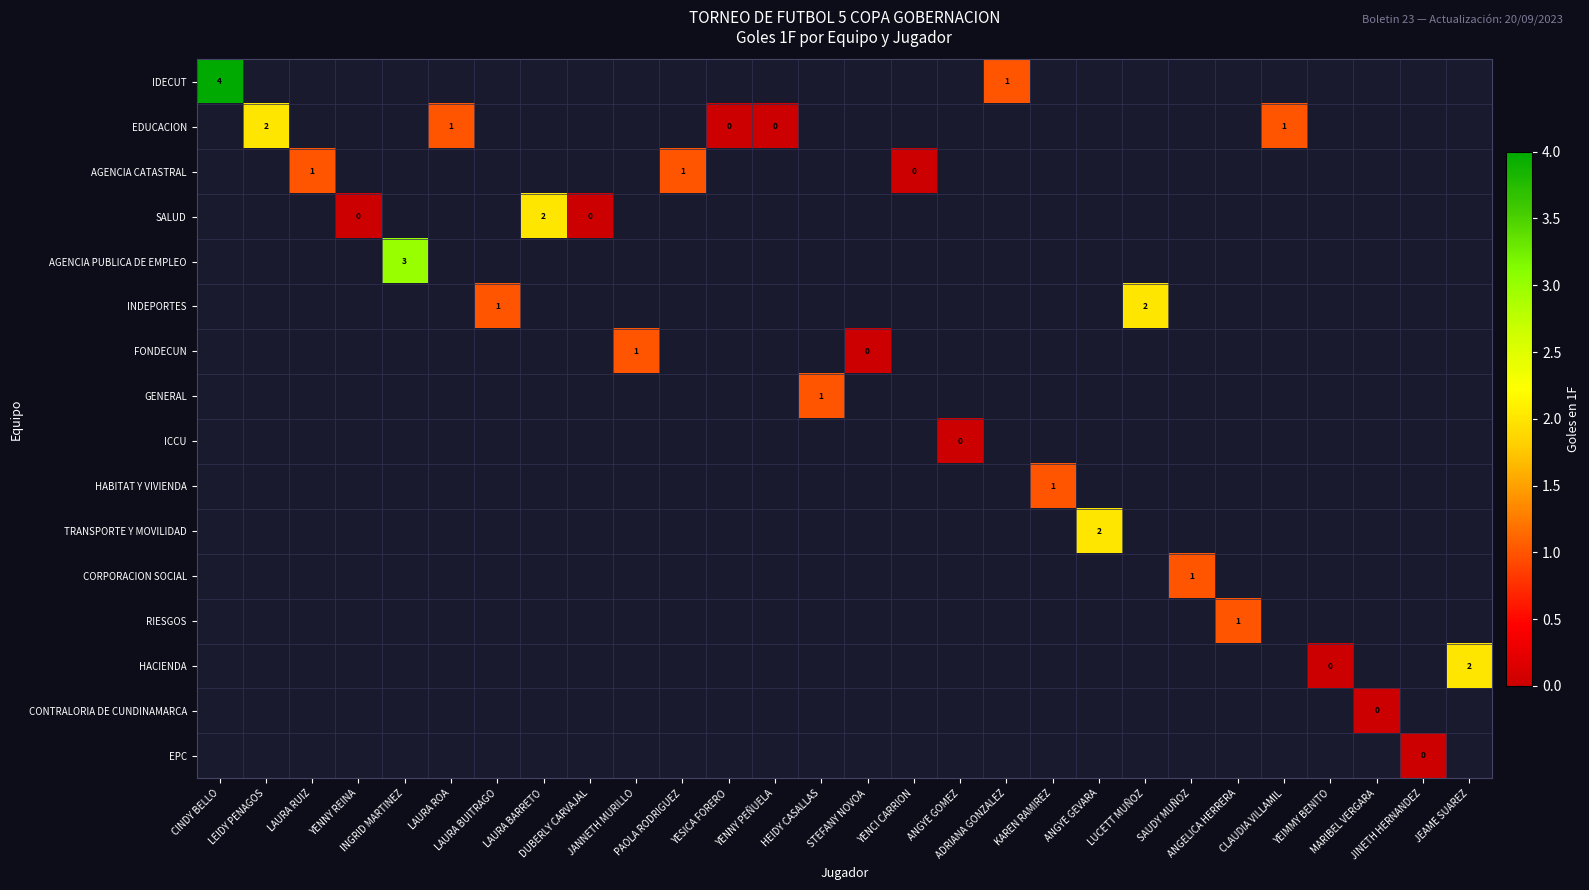

How many values in the FONDECUN series exceed -1?

2